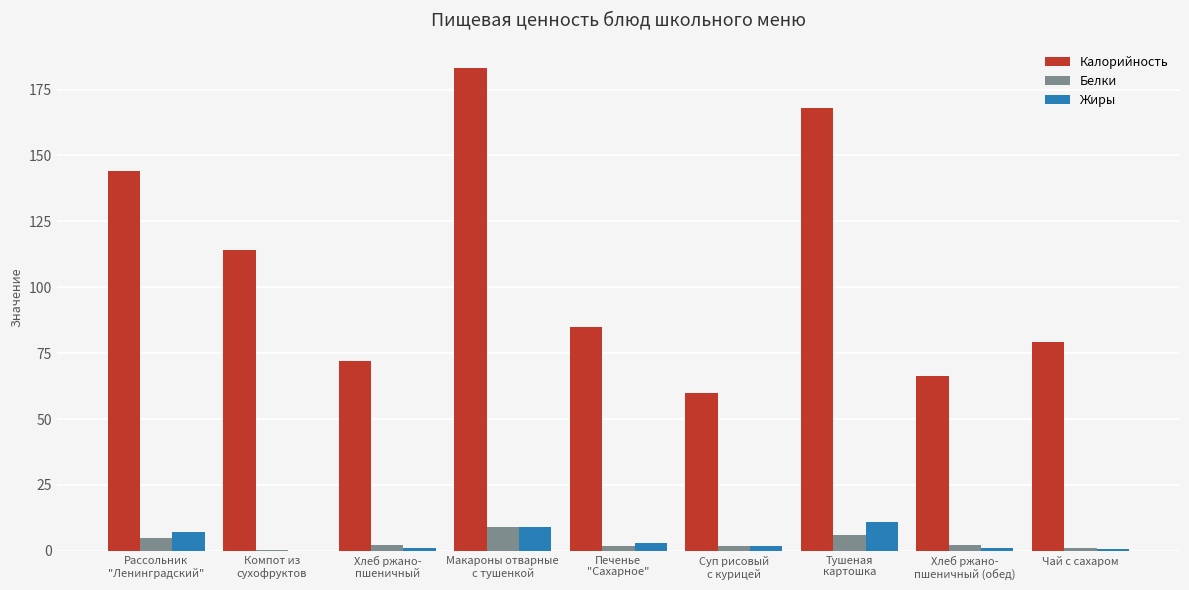

At which label does Жиры first exceed 2?

Рассольник
"Ленинградский"